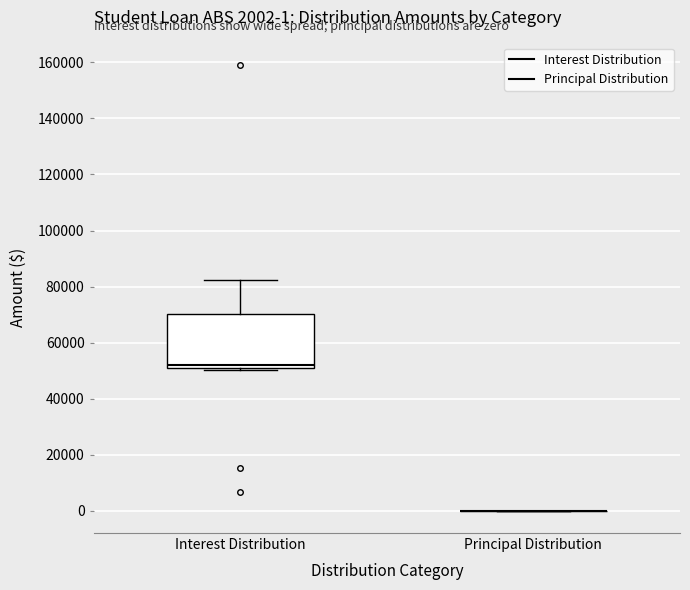

Which box is the tallest, from its lower edge to its upper edge?

Interest Distribution